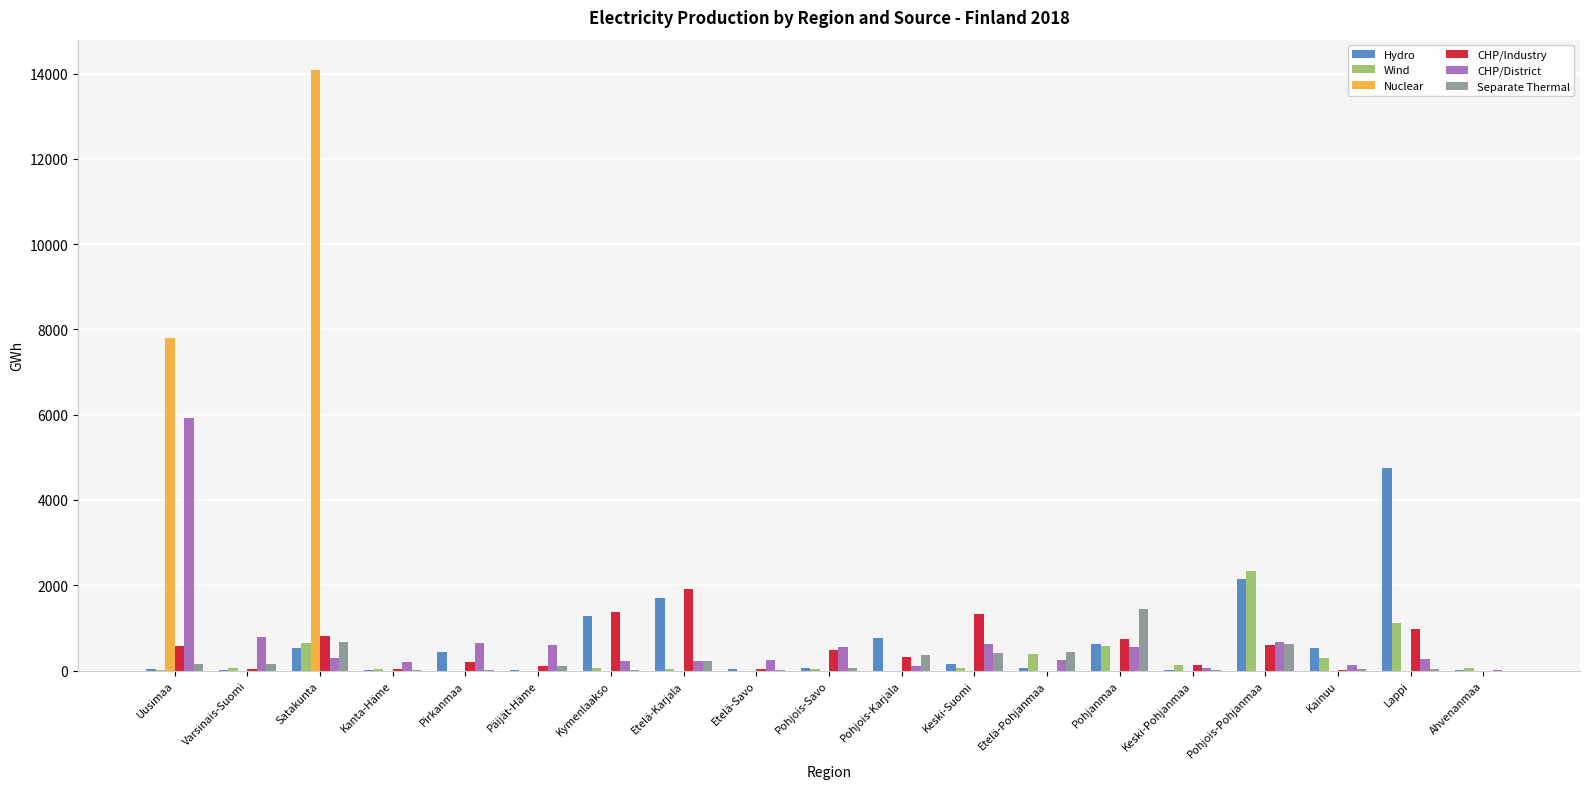

Which series has the largest total across all categories?

Nuclear